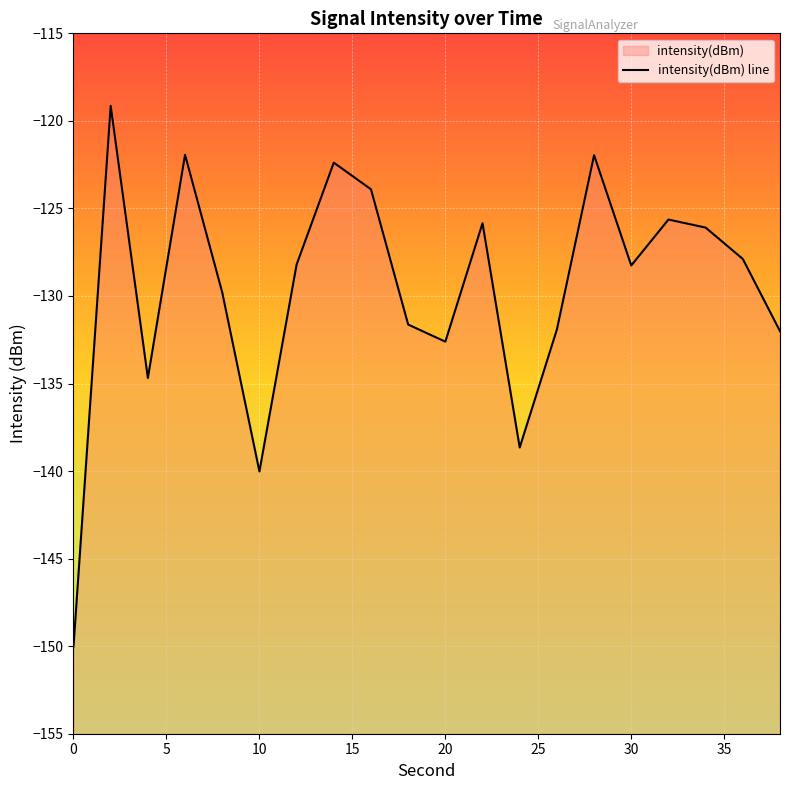

The chart shows a value of -128.2 at 30. True or false?

True